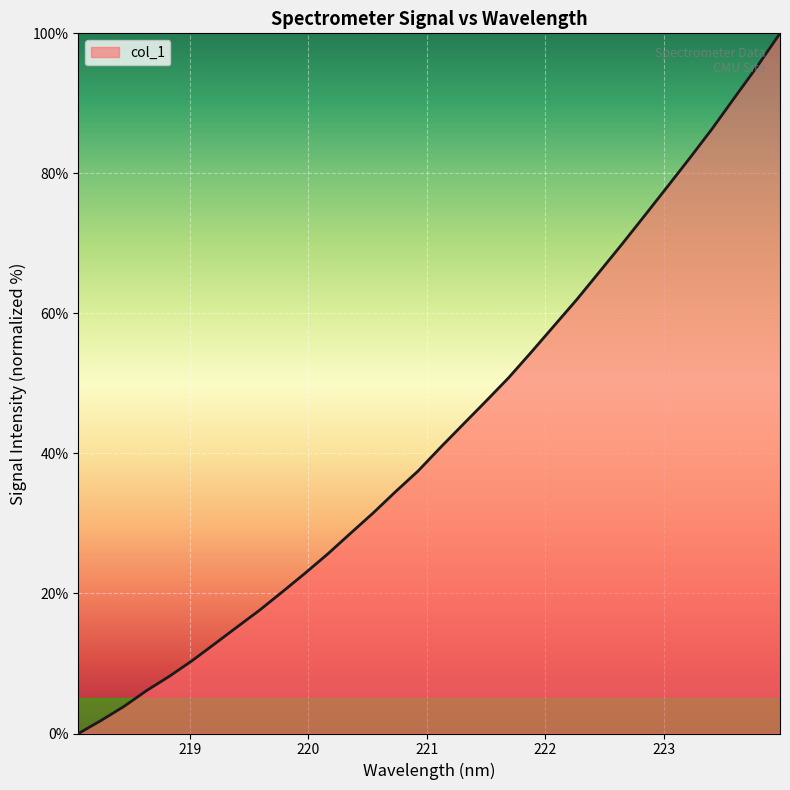

What is the difference between the maximum and minimum values?

100.0